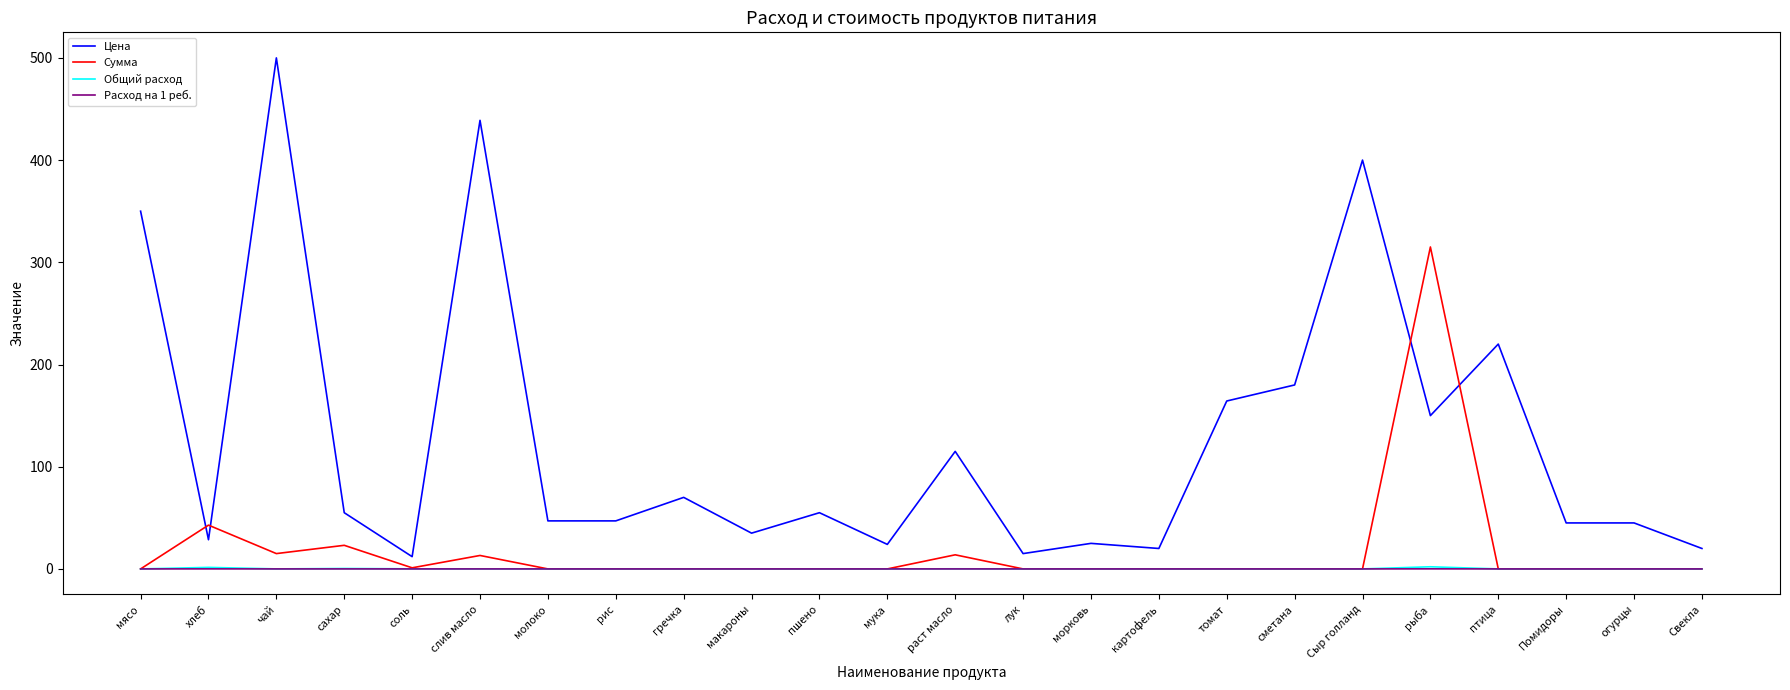

True or false: Расход на 1 реб. and Цена cross at least once.

False